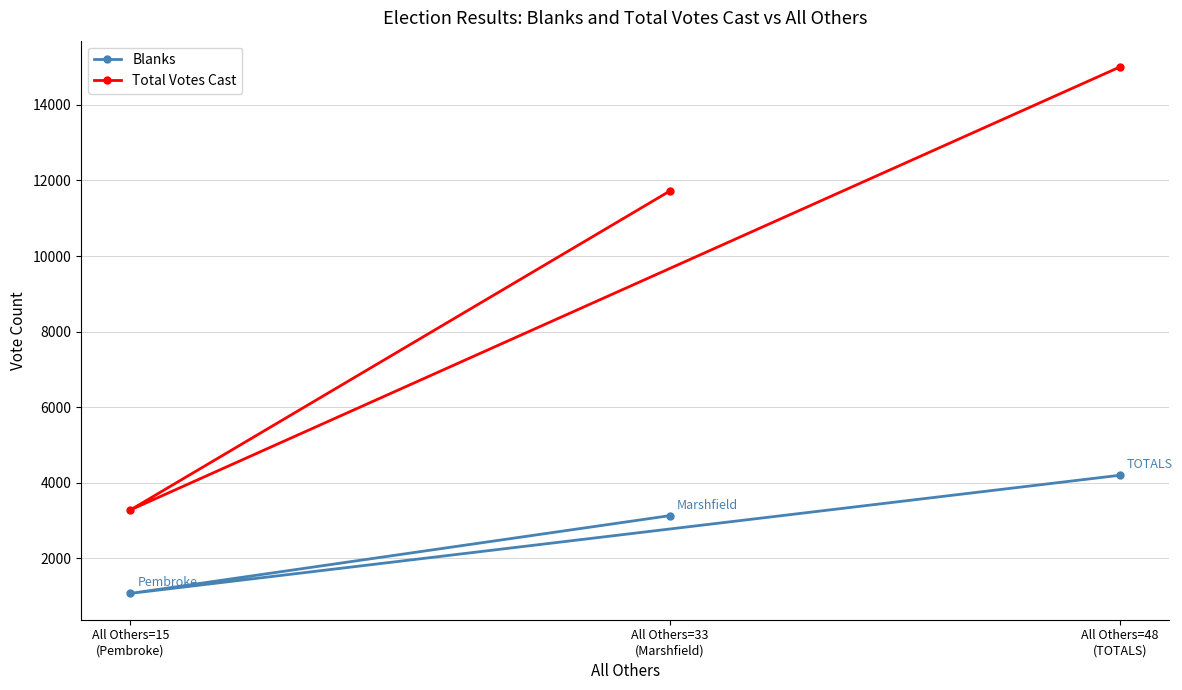

What is the value of the Total Votes Cast point at the 1st from the left?

3279